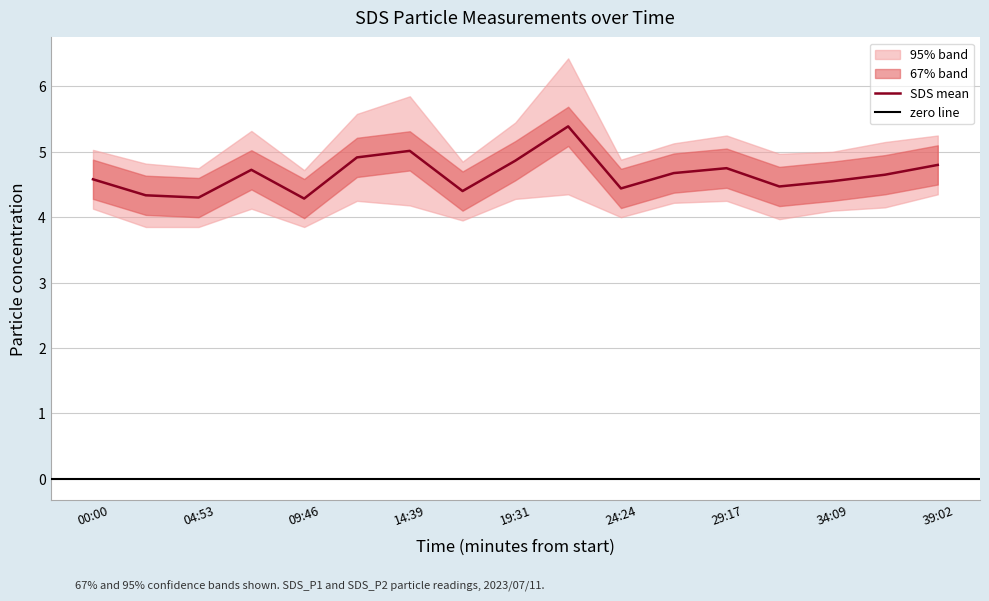

Rank the categories by value from lowest to highest.

09:46, 04:53, 02:26, 17:05, 24:24, 31:43, 34:09, 00:00, 36:36, 26:50, 07:20, 29:17, 39:02, 19:31, 12:12, 14:39, 21:57